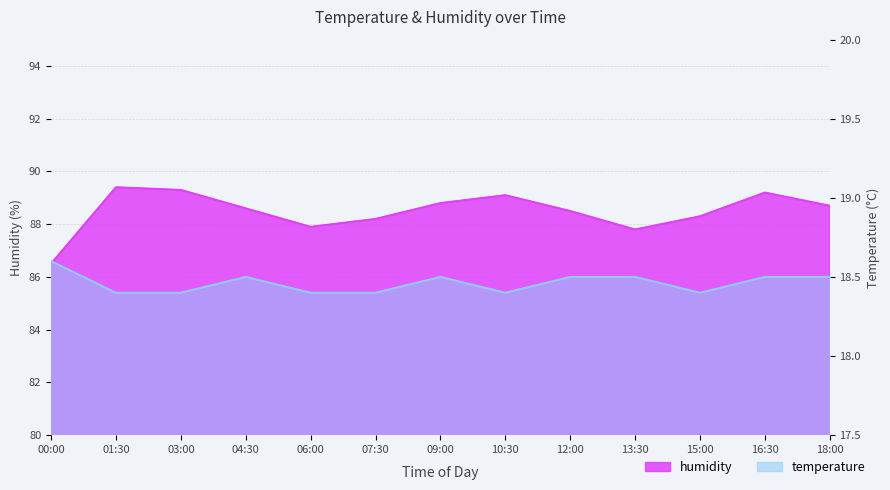

Reading right to left, what are all the values shown in this chart?

humidity: 88.7	89.2	88.3	87.8	88.5	89.1	88.8	88.2	87.9	88.6	89.3	89.4	86.5
temperature: 18.5	18.5	18.4	18.5	18.5	18.4	18.5	18.4	18.4	18.5	18.4	18.4	18.6